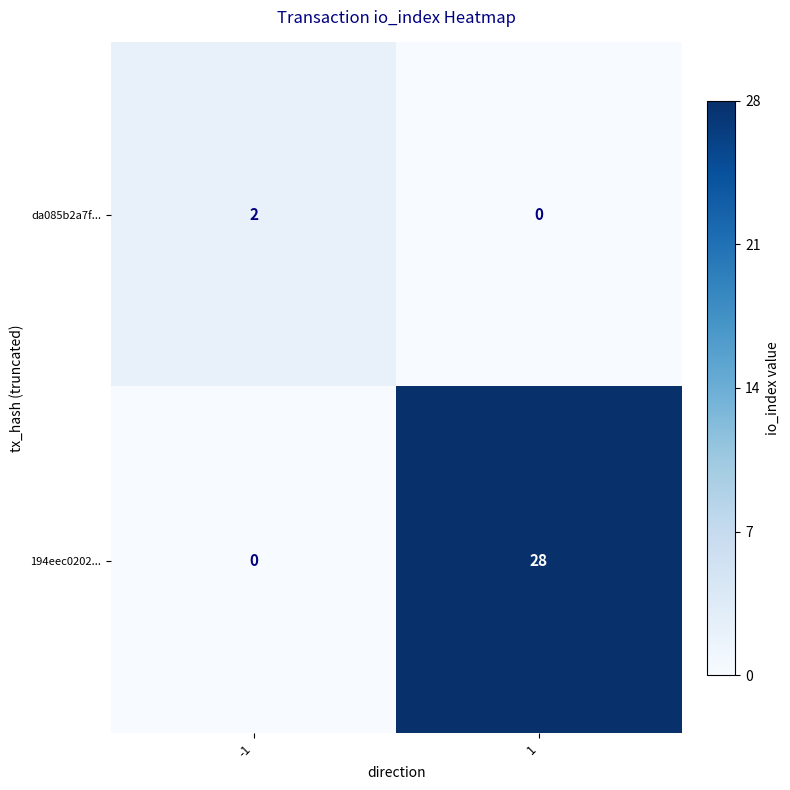

At which category is the sum across all series the highest?

1